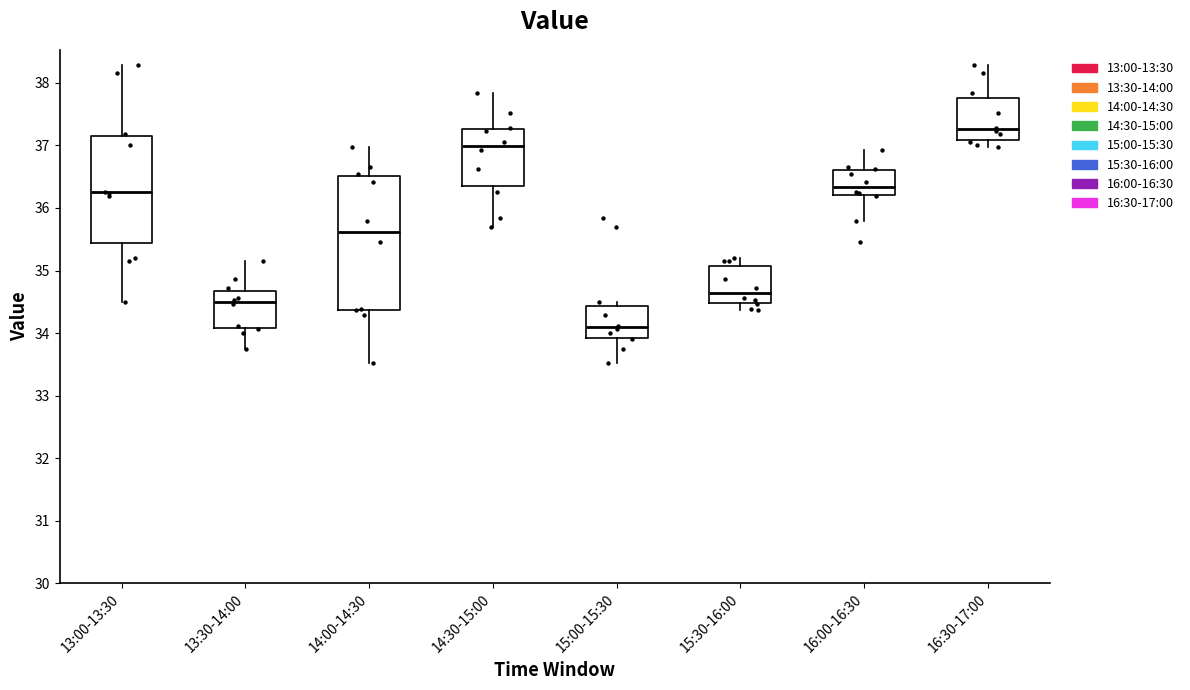

Where does the upper whisker of the box for 16:00-16:30 end on the y-axis? The values are not printed on the chart, so give them approximately, as read against the axis.

36.9